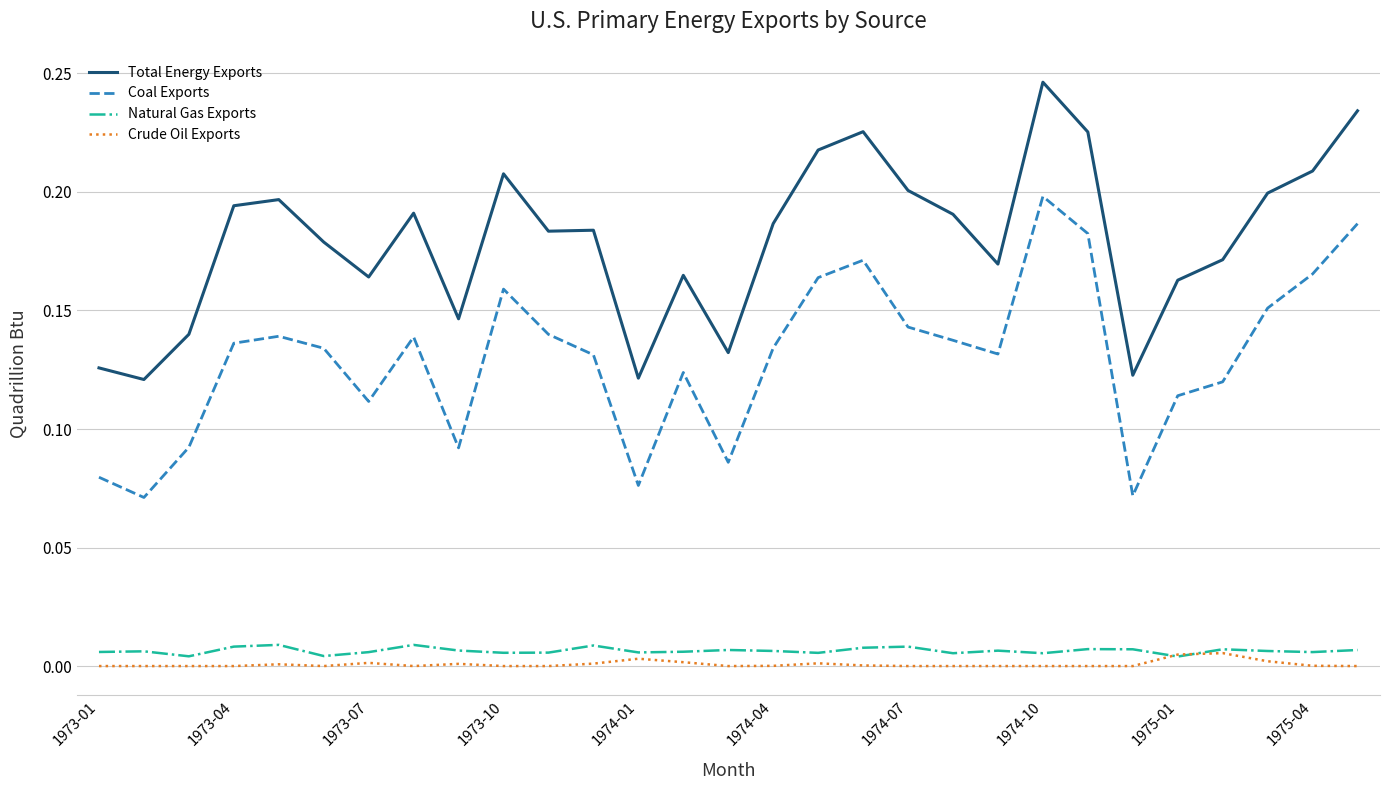

True or false: Total Energy Exports and Natural Gas Exports intersect in this chart.

False